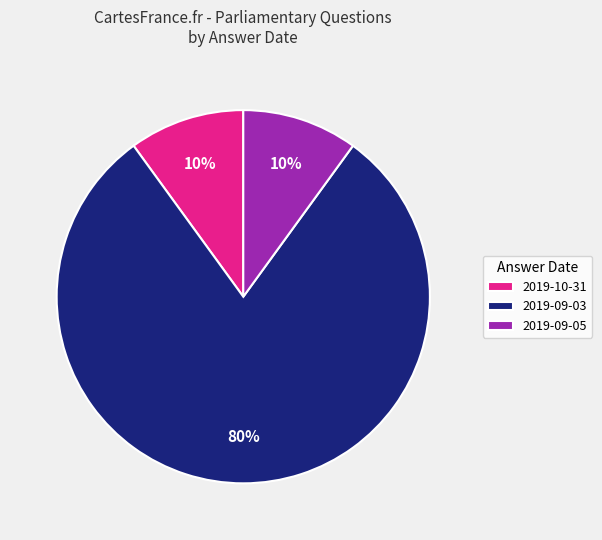

Is the sum of 2019-10-31 and 2019-09-03 greater than half?

Yes